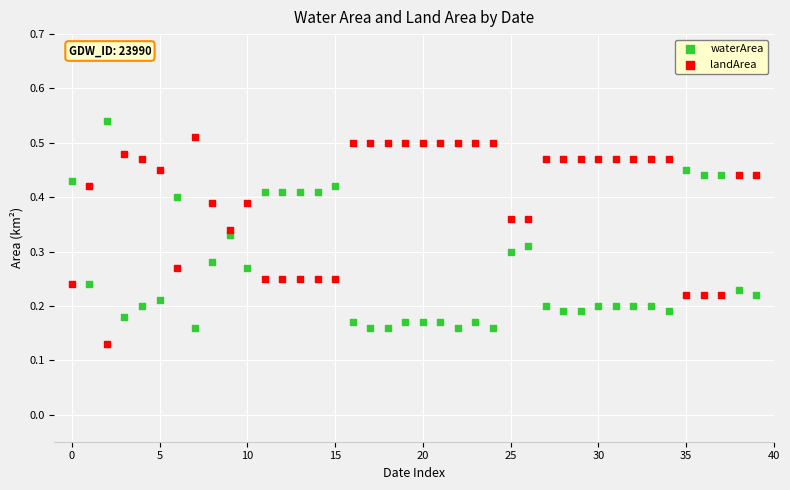

Which series reaches the maximum Y coordinate?

waterArea